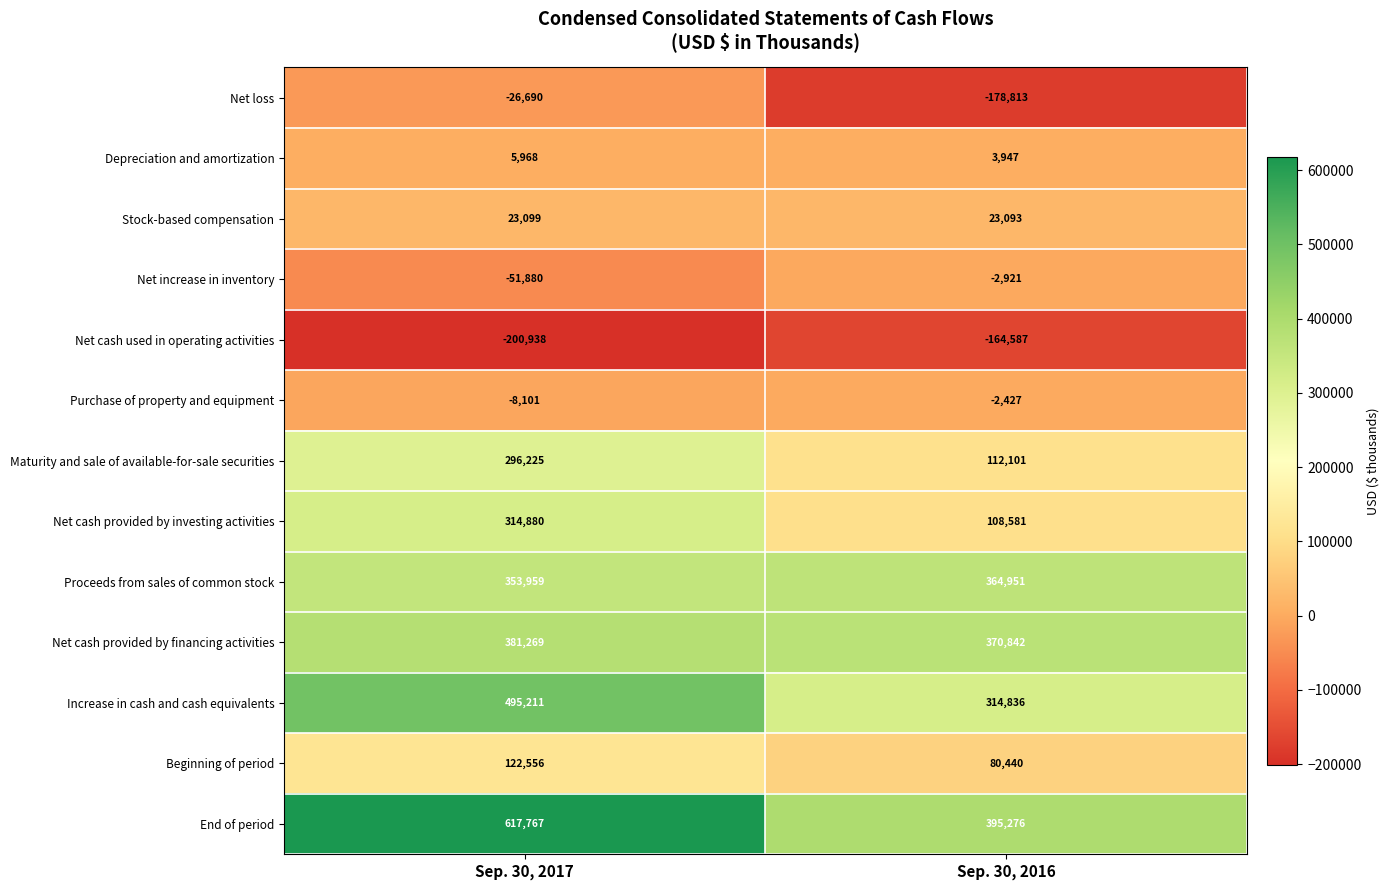

Is it true that Beginning of period equals 125956 at Sep. 30, 2016?

False